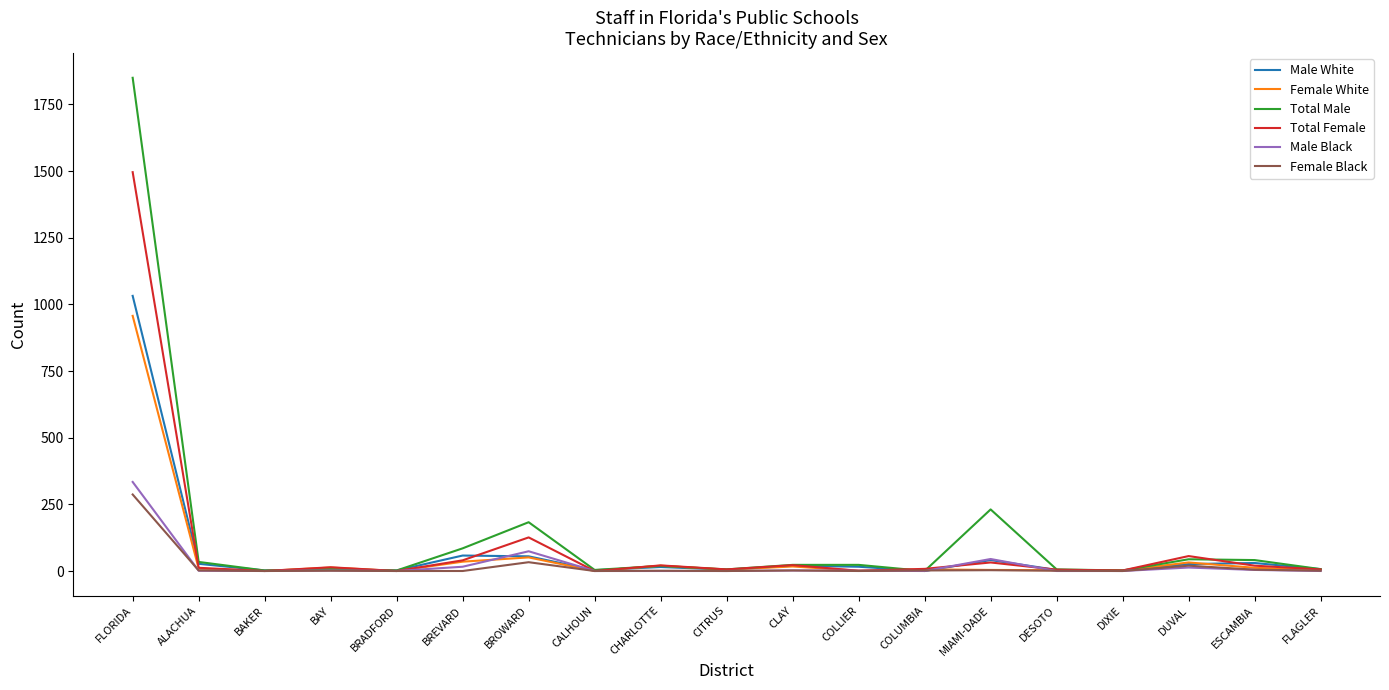

At which category is the sum across all series the highest?

FLORIDA